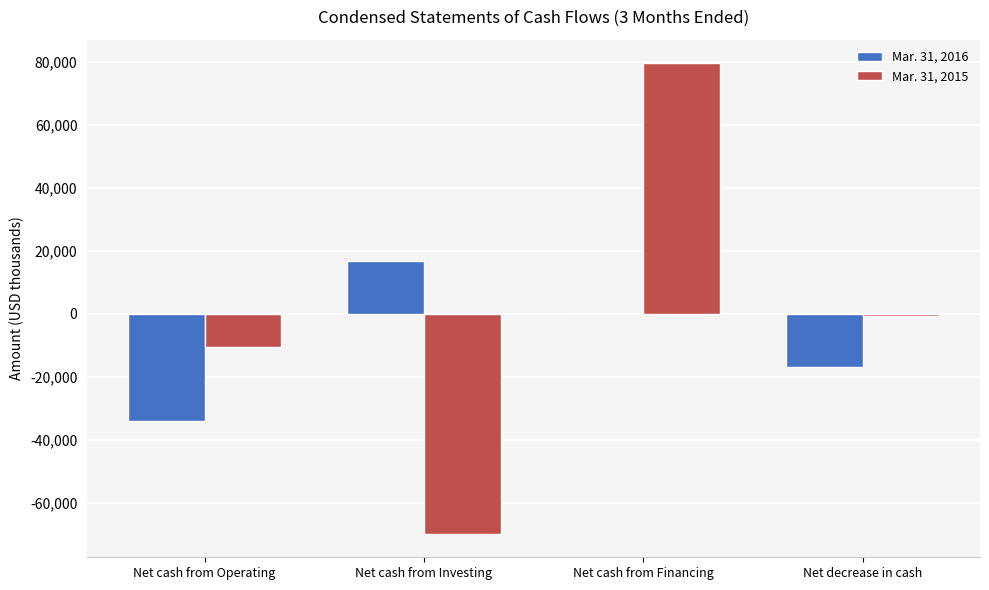

What is the greatest value displayed?

79579